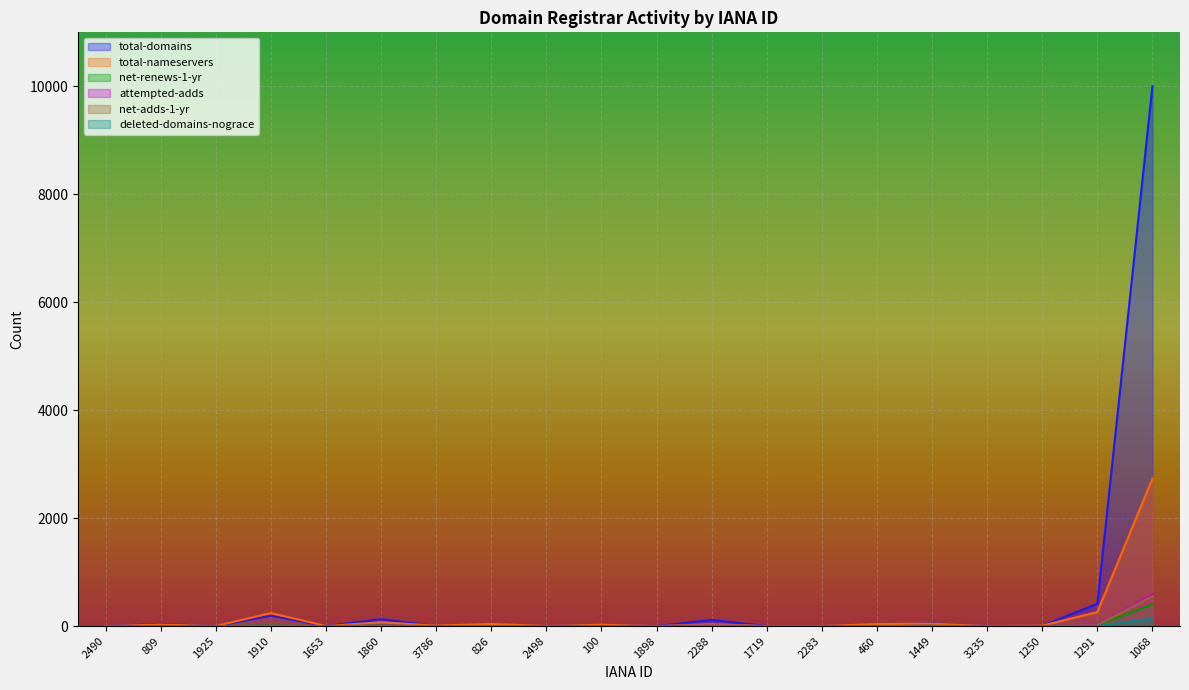

What is the difference between the total-nameservers values at 1250 and 2498?

8